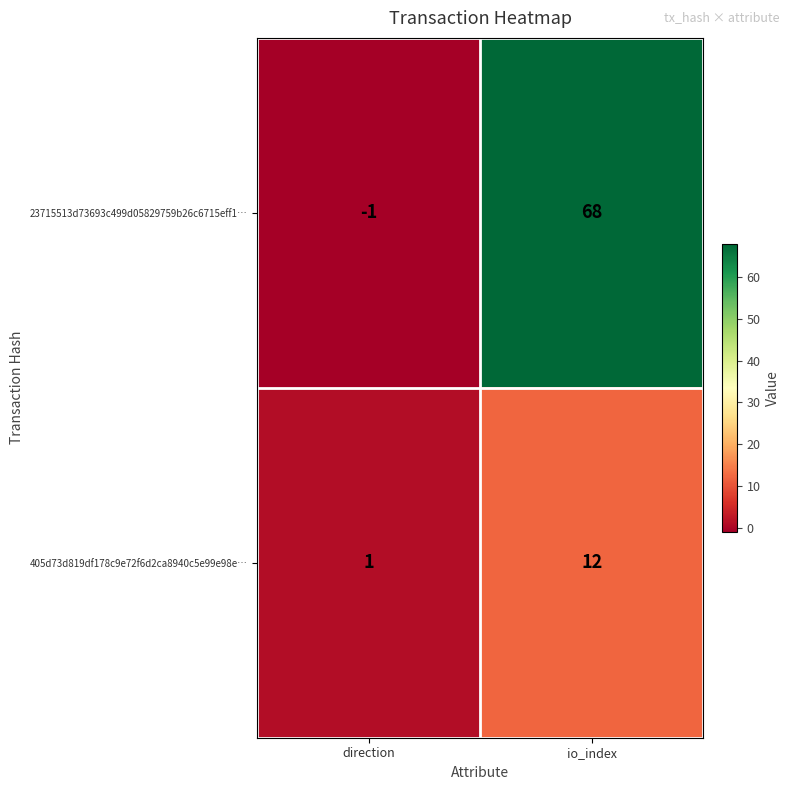

What is the difference between the maximum and minimum values in the 23715513d73693c499d05829759b26c6715eff1… series?

69